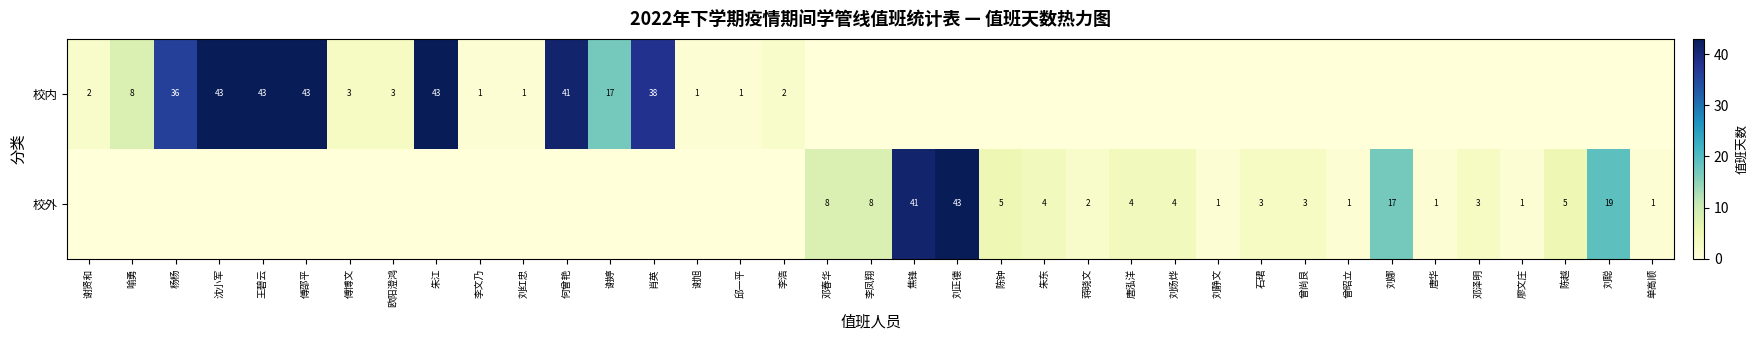

What is the maximum value shown in the chart?

43